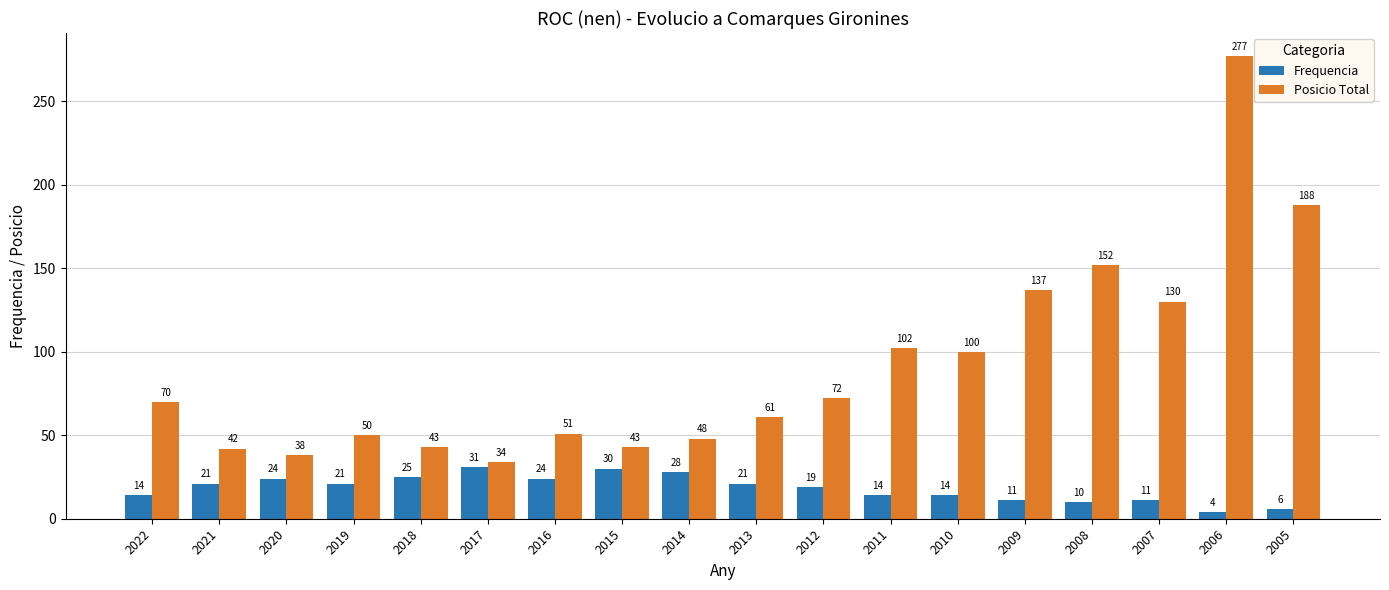

The Posicio Total series shows 249 at 2005. True or false?

False